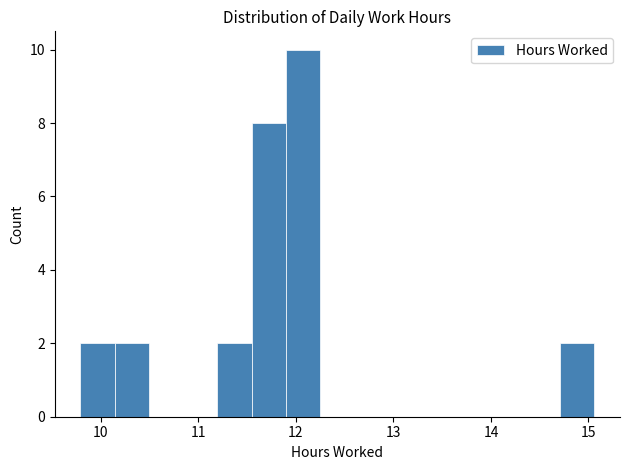

Around what value on the x-axis is the tallest bar? Give the approximate position of its centre, as read against the axis.

12.1